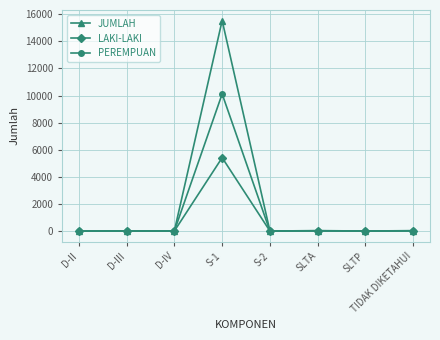

At which category is the sum across all series the highest?

S-1